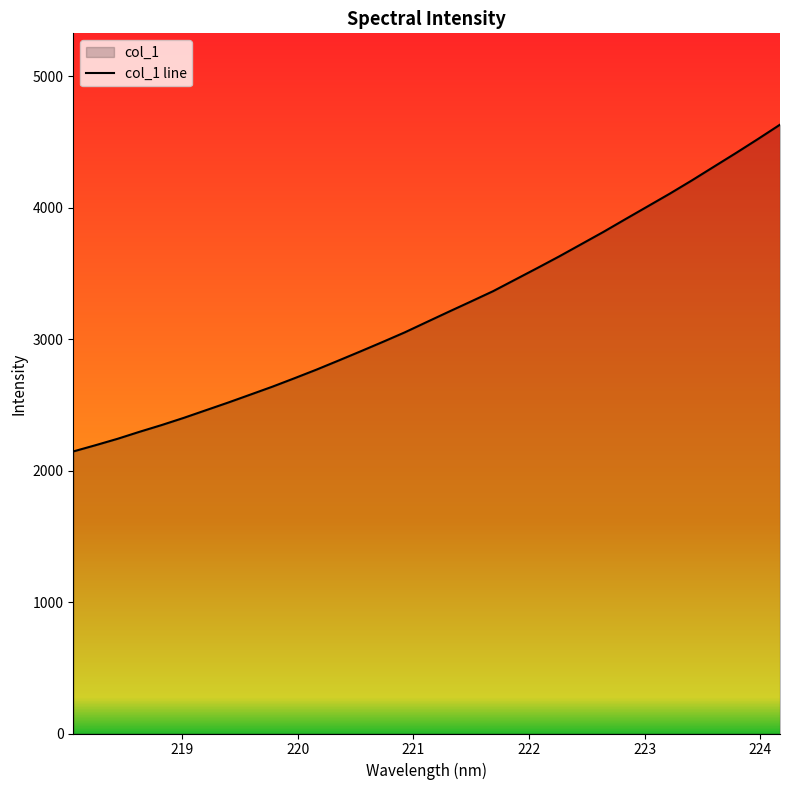

What is the greatest value displayed?

4630.3